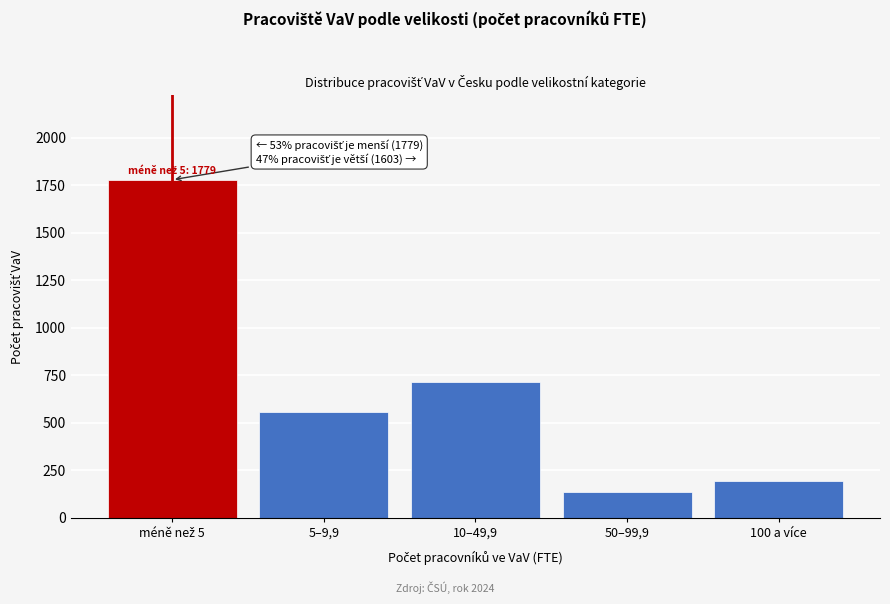

Reading left to right, what are all the values shown in this chart?

1779	559	716	134	194